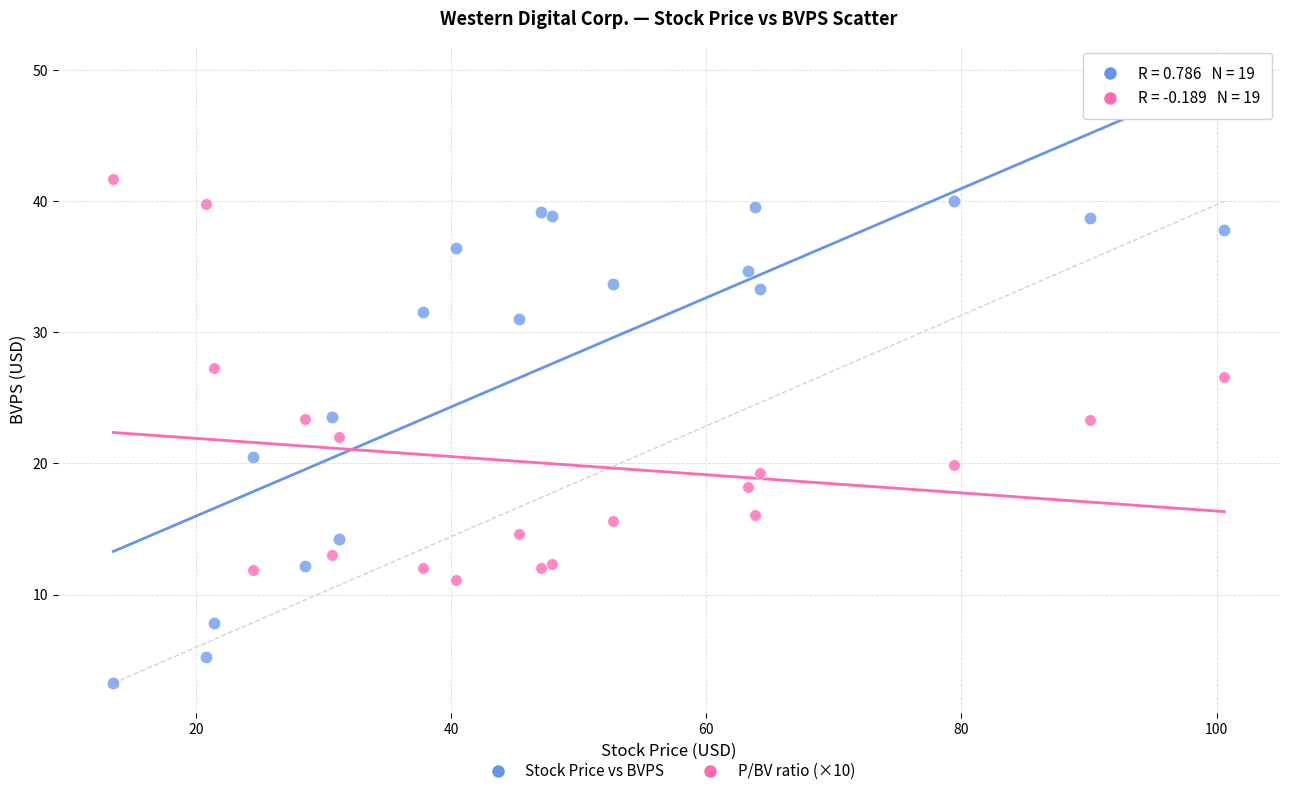

Which series reaches the minimum Y coordinate?

Stock Price vs BVPS